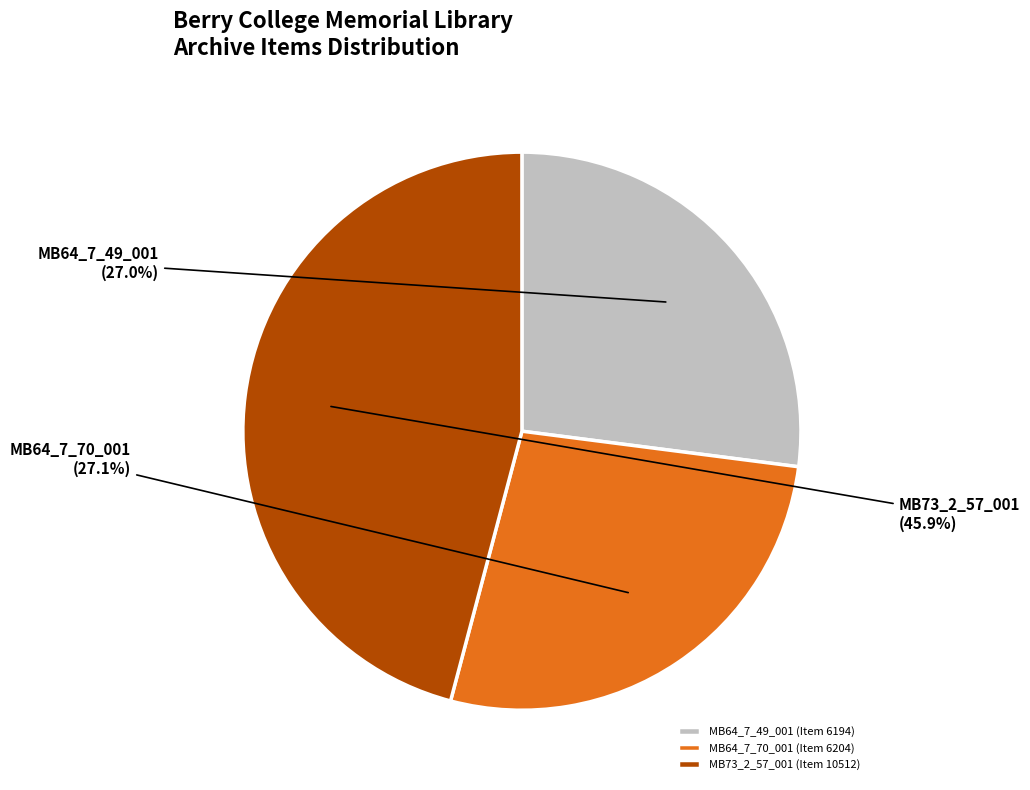

Approximately how many times larger is the value at MB64_7_70_001 (Item 6204) compared to MB64_7_49_001 (Item 6194)?

1.0